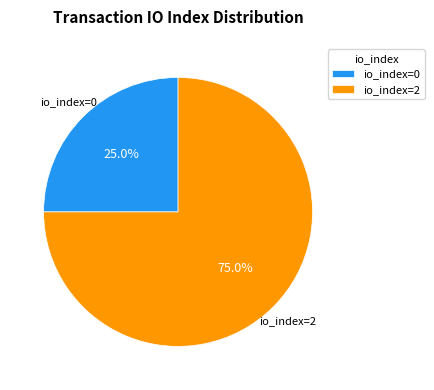

What is the majority slice?

io_index=2